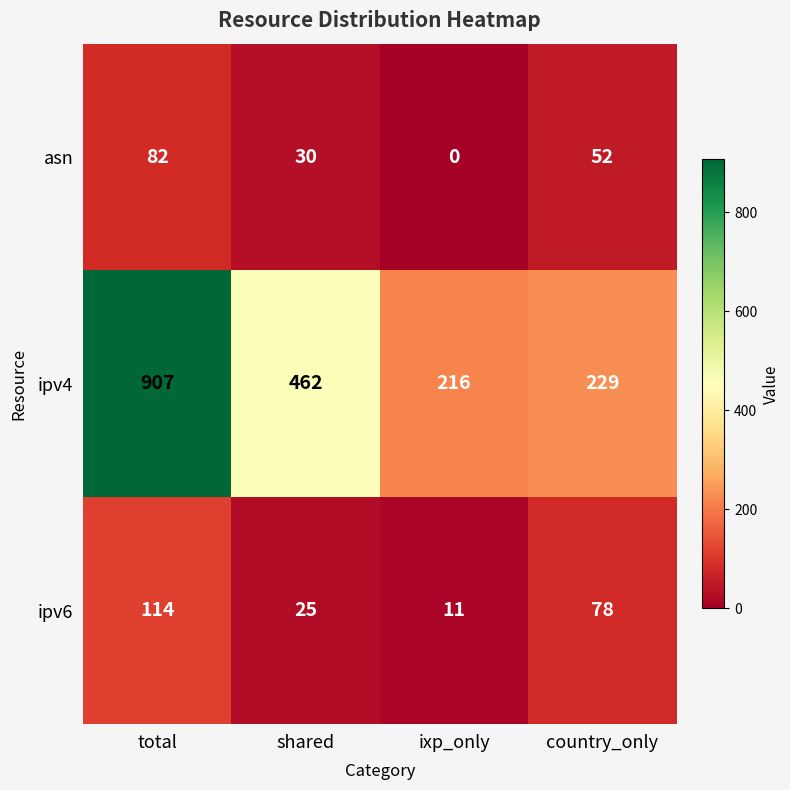

At ixp_only, list the series in order from largest to smallest.

ipv4, ipv6, asn